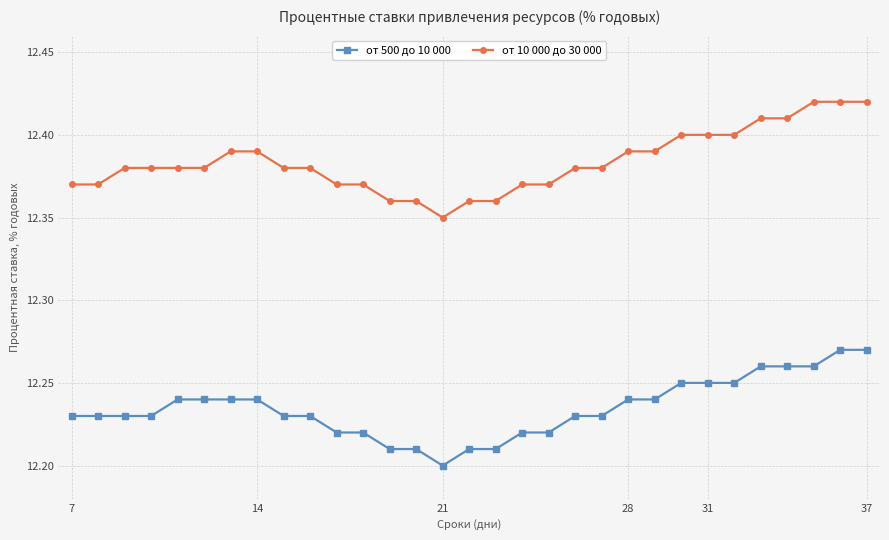

Count the от 10 000 до 30 000 values in the range 12 to 13.

31